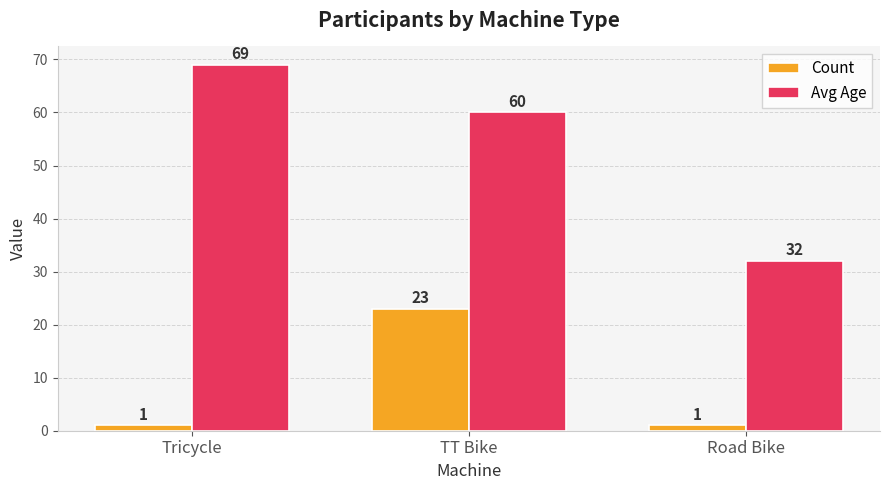

How many series are shown in this chart?

2